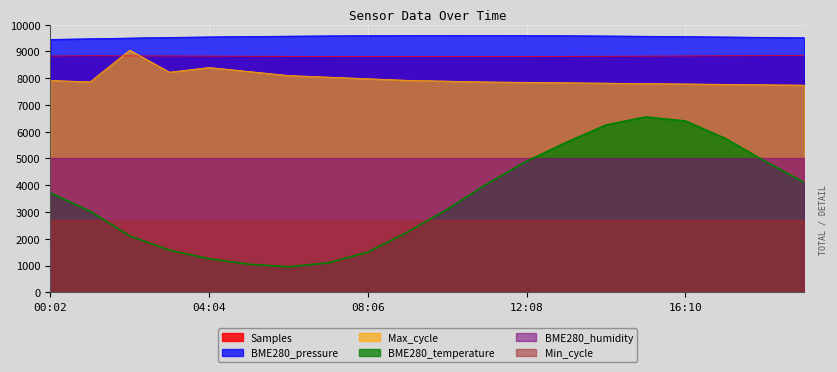

True or false: BME280_temperature has a value of 3222.5 at 18:11.

False